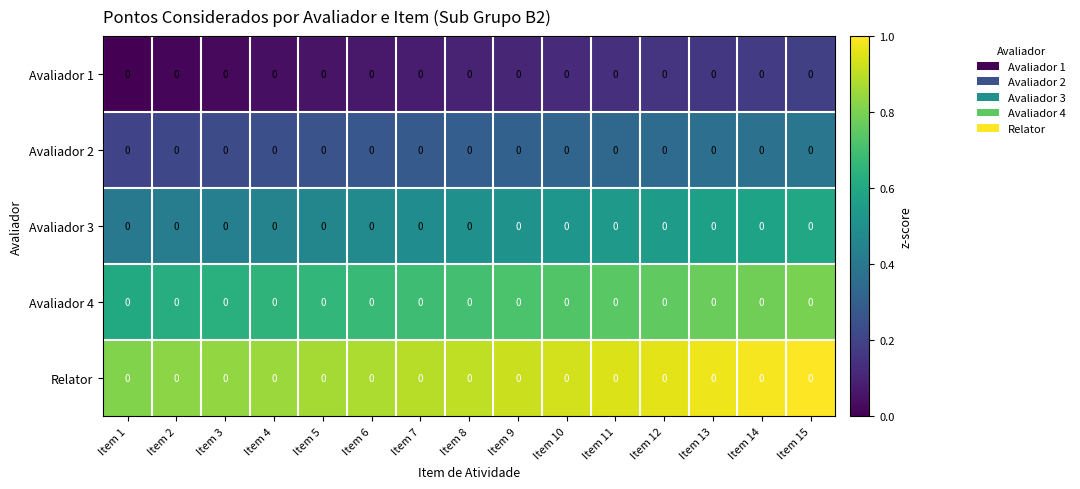

Between Item 5 and Item 1, which is larger?

Item 5